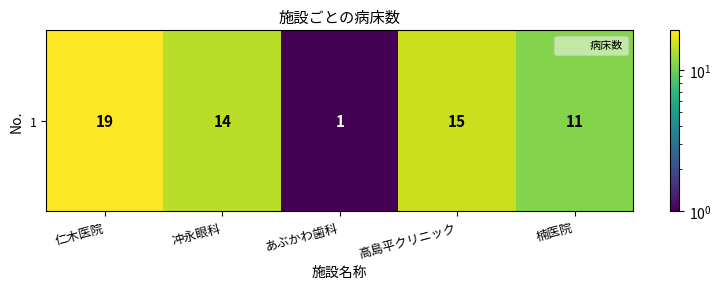

Reading left to right, extract all data points from this chart.

仁木医院=19	冲永眼科=14	あぶかわ歯科=1	高島平クリニック=15	楠医院=11